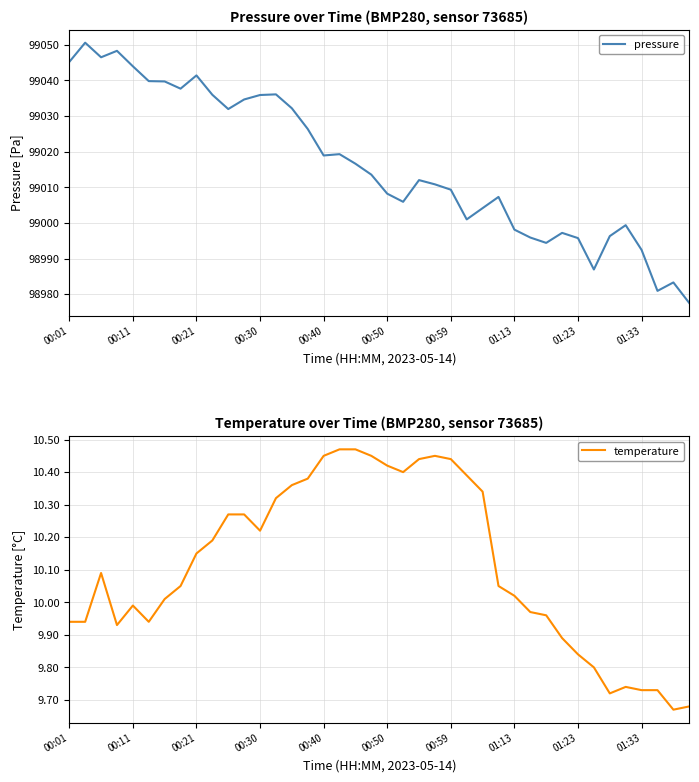

What is the sum of all pressure values?

3960651.9